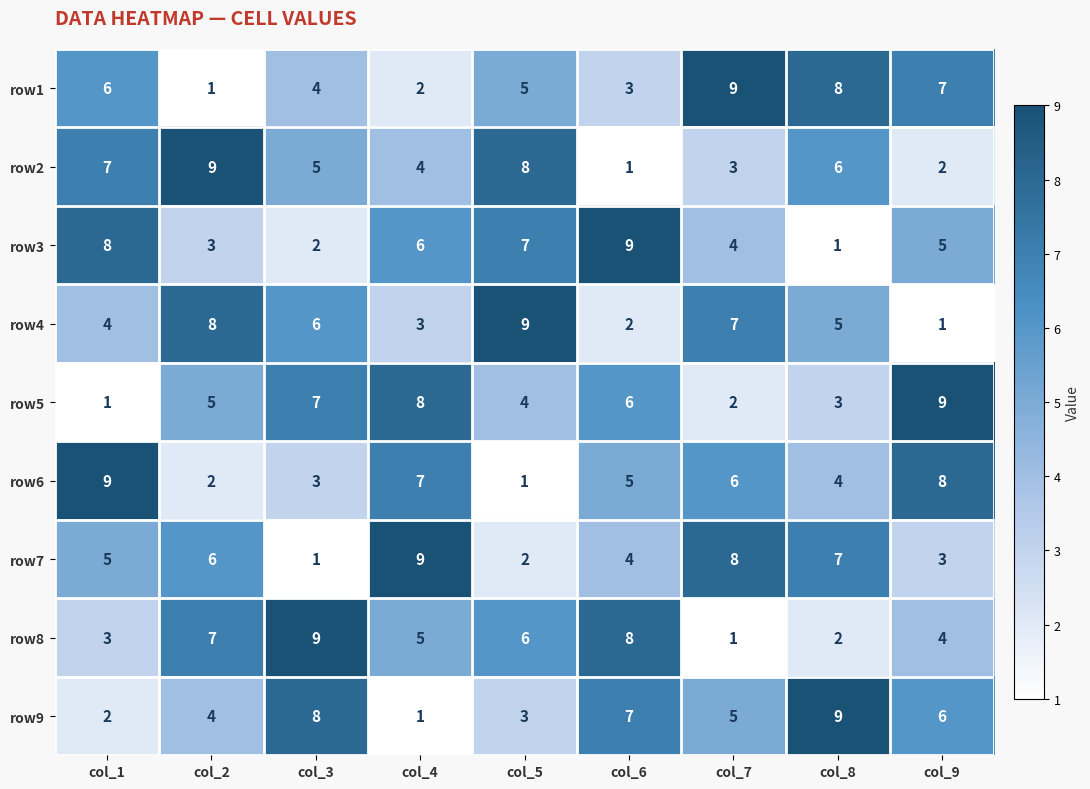

Is the value of row2 at col_3 greater than the value of row3 at col_3?

Yes